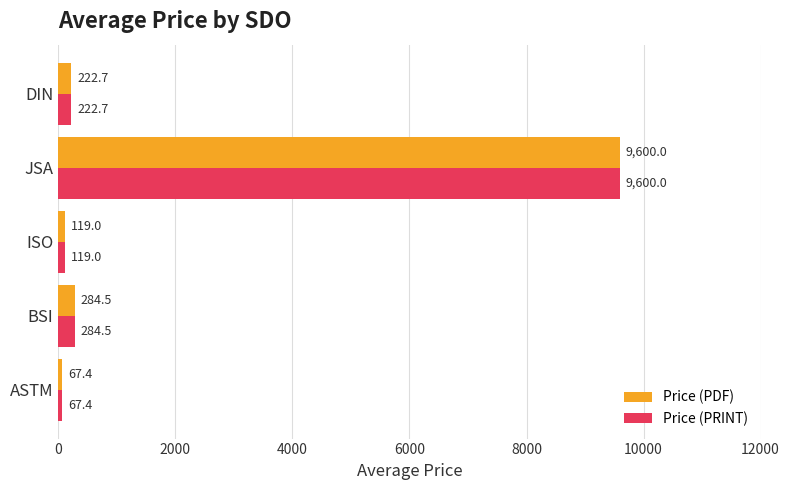

What is the greatest value displayed?

9600.0